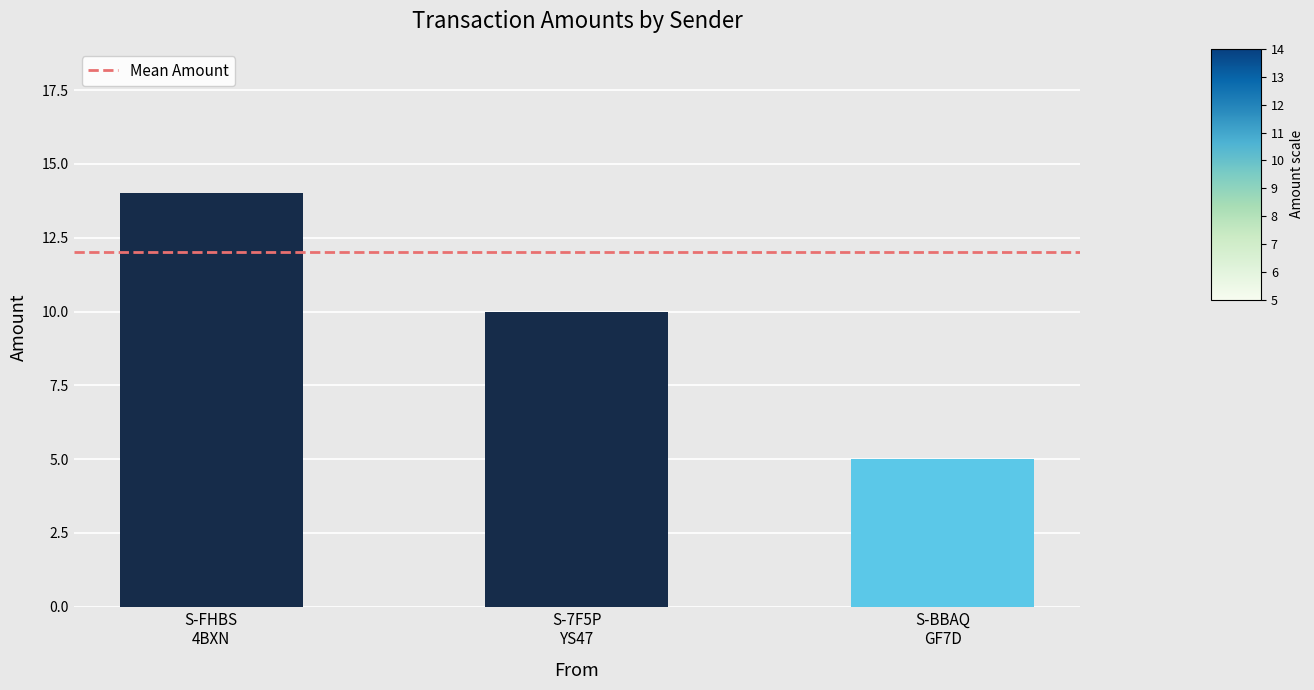

What is the greatest value displayed?

14